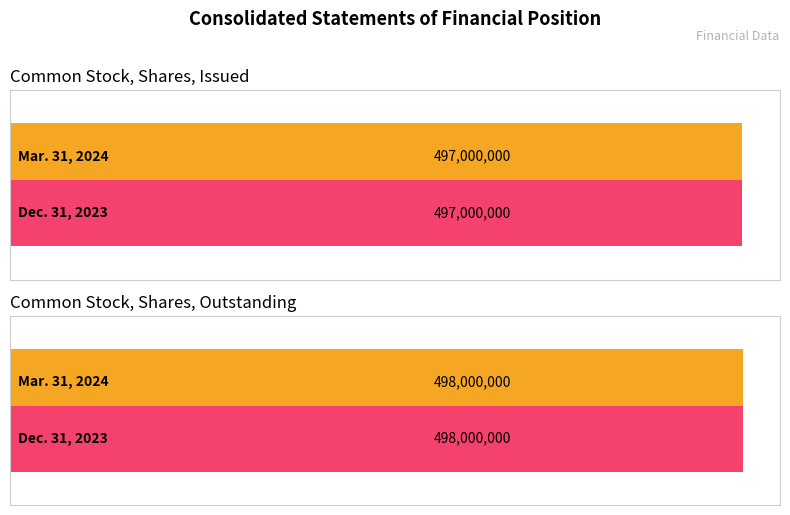

Between Common Stock, Shares, Outstanding and Common Stock, Shares, Issued, which is larger?

Common Stock, Shares, Outstanding